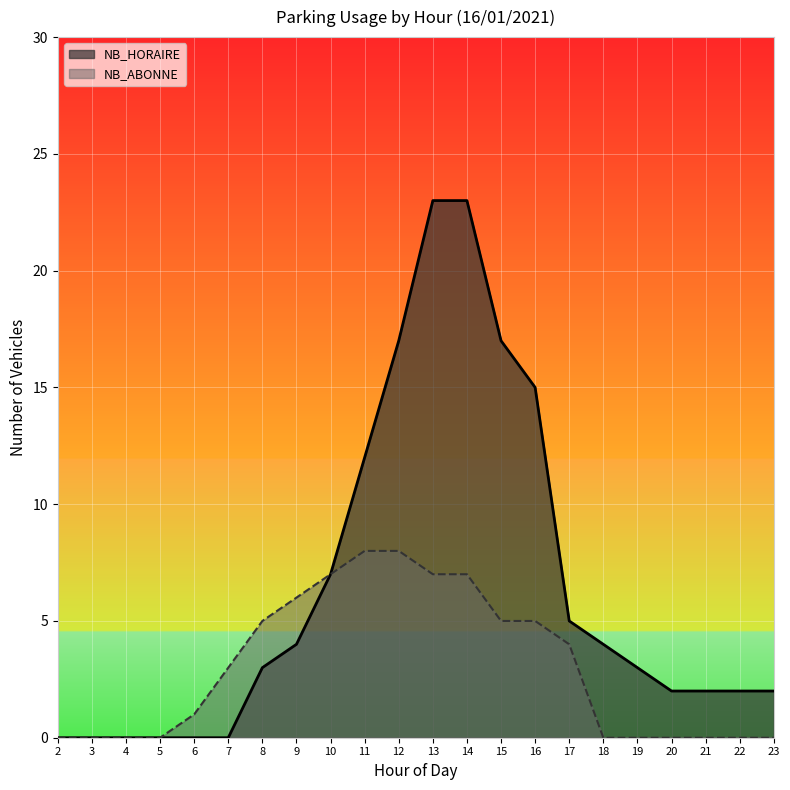

Does the chart display data point markers on the line(s)?

No